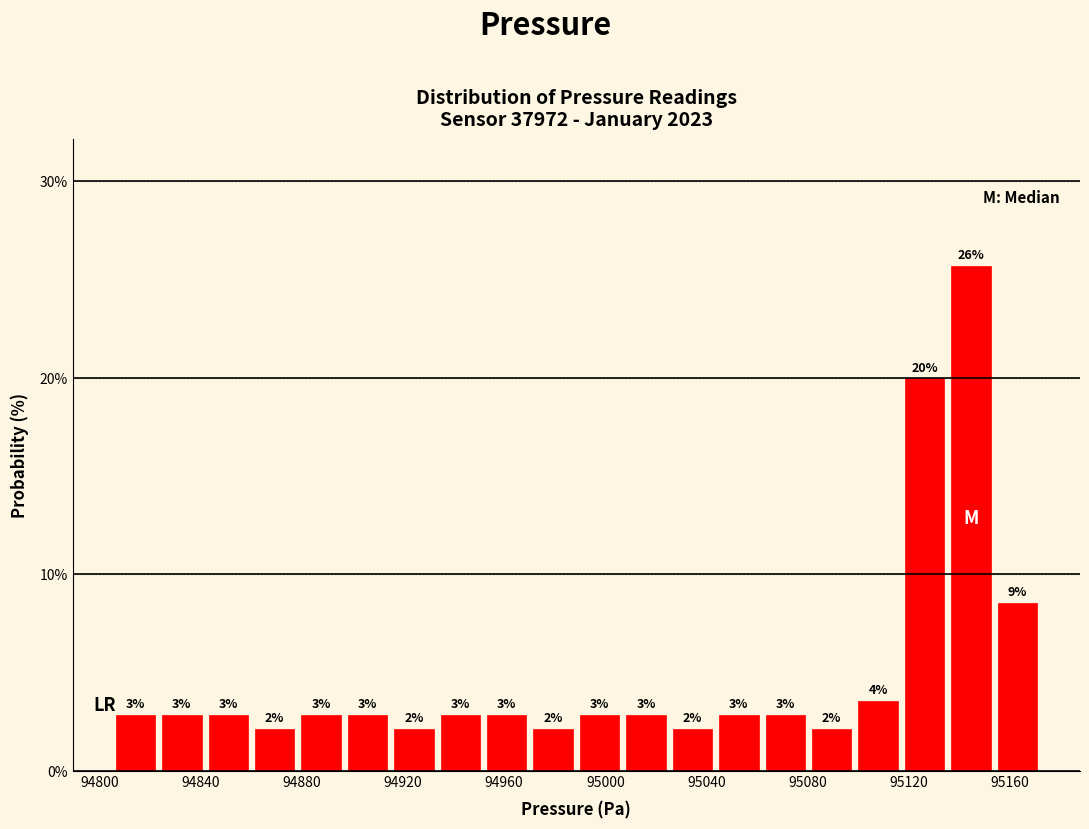

Around what value on the x-axis is the tallest bar? Give the approximate position of its centre, as read against the axis.

95145